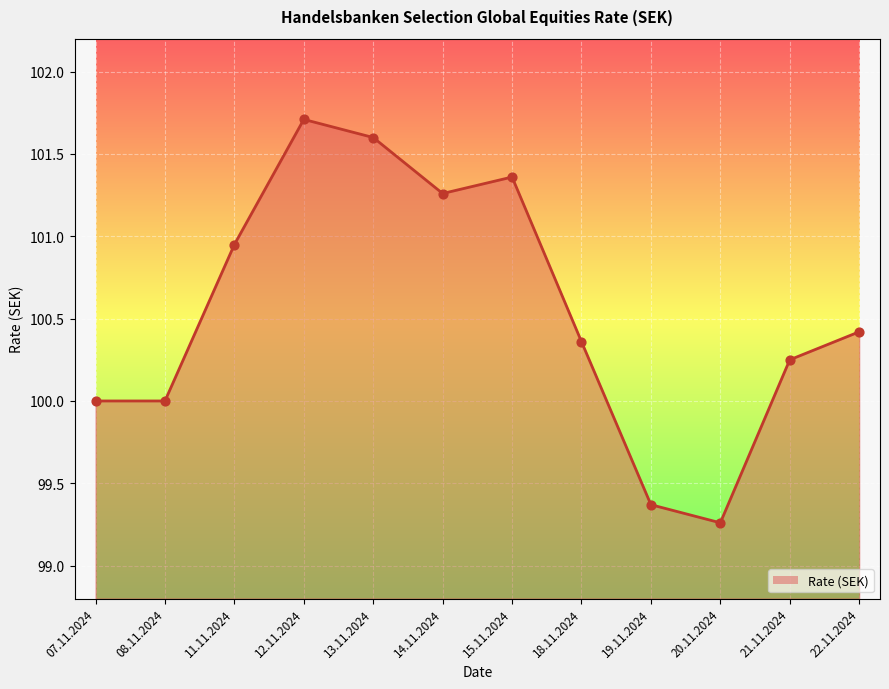

What is the change in value from 15.11.2024 to 18.11.2024?

-1.0